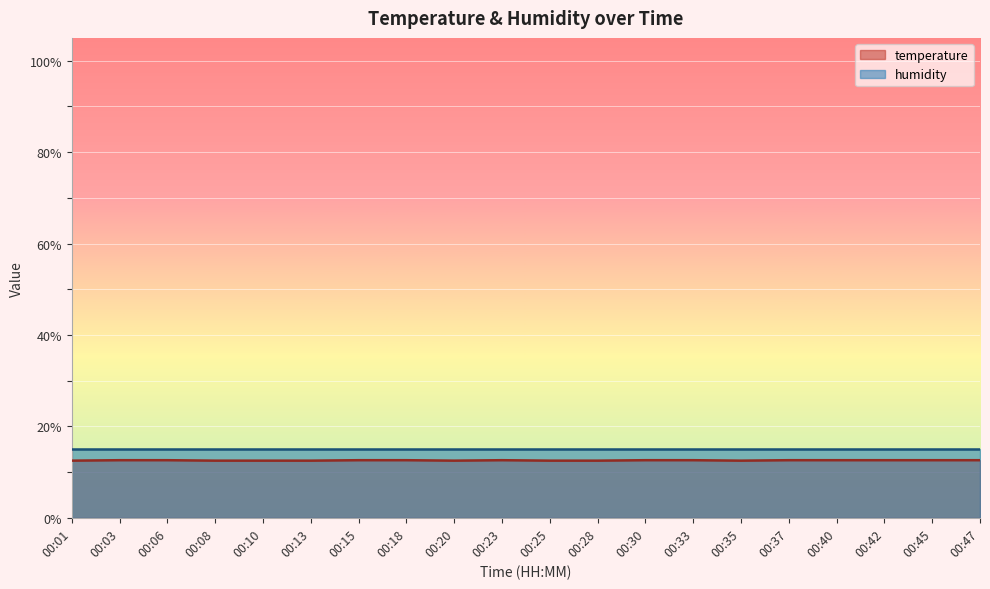

Reading left to right, what are all the values shown in this chart?

00:01=12.5	00:03=12.6	00:06=12.6	00:08=12.5	00:10=12.5	00:13=12.5	00:15=12.6	00:18=12.6	00:20=12.5	00:23=12.6	00:25=12.5	00:28=12.5	00:30=12.6	00:33=12.6	00:35=12.5	00:37=12.6	00:40=12.6	00:42=12.6	00:45=12.6	00:47=12.6